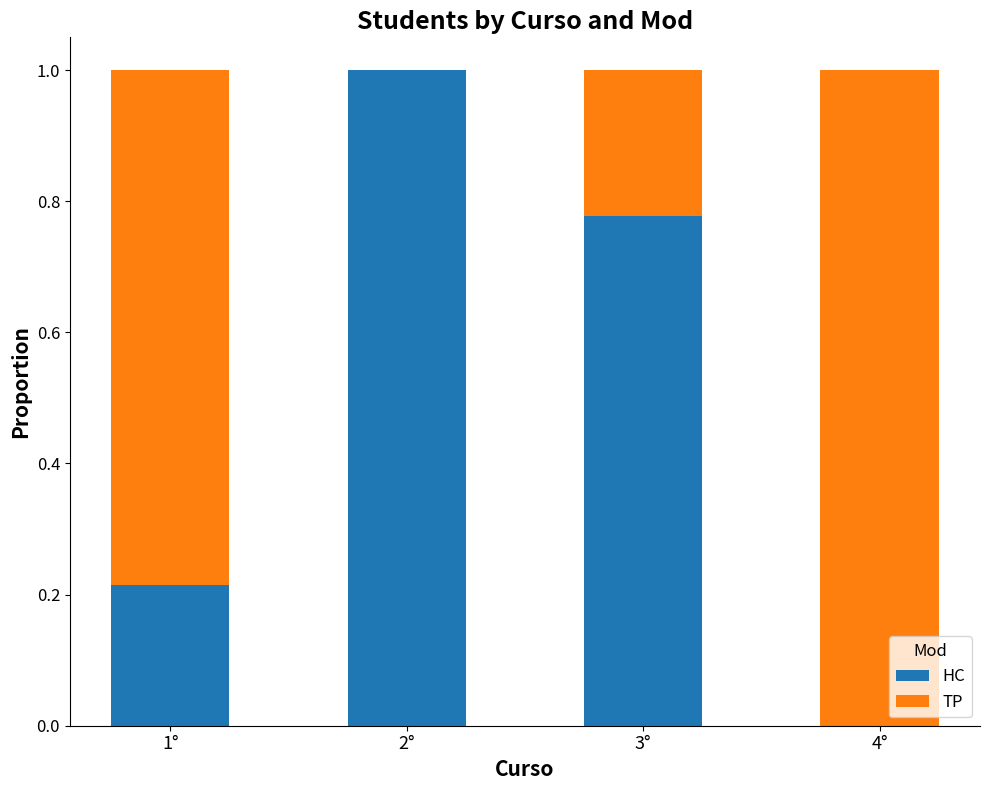

What is the sum of all HC values?

2.0